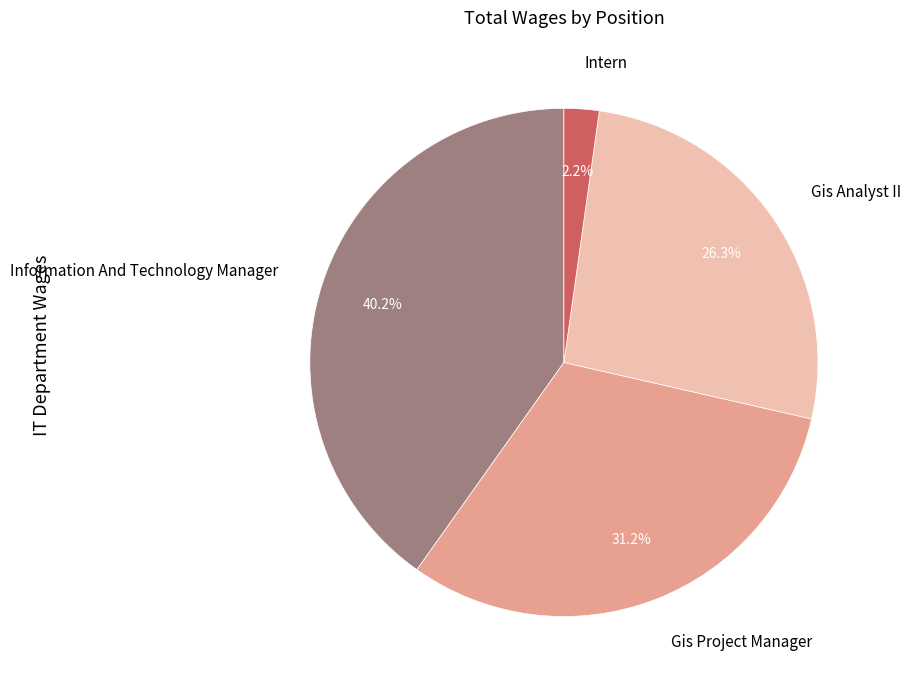

To the nearest percent, what is the difference between the Information And Technology Manager and Intern slice percentages?

38%